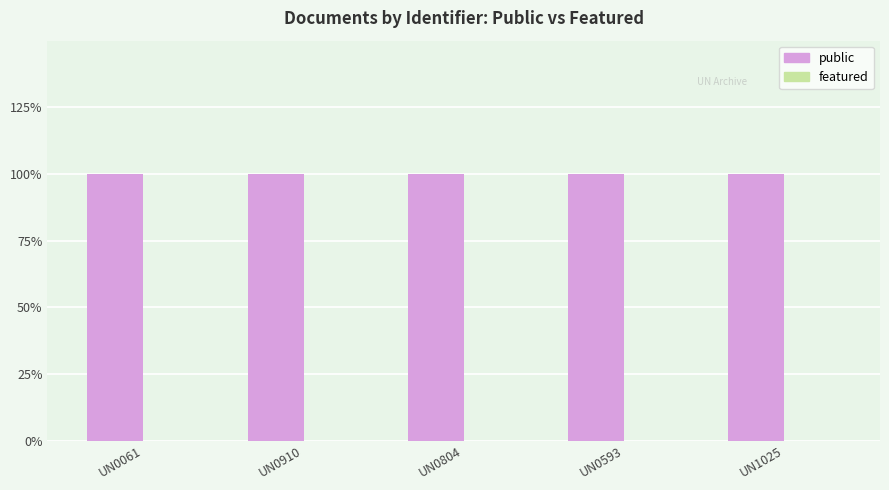

True or false: public has a value of 1 at UN0593.

True